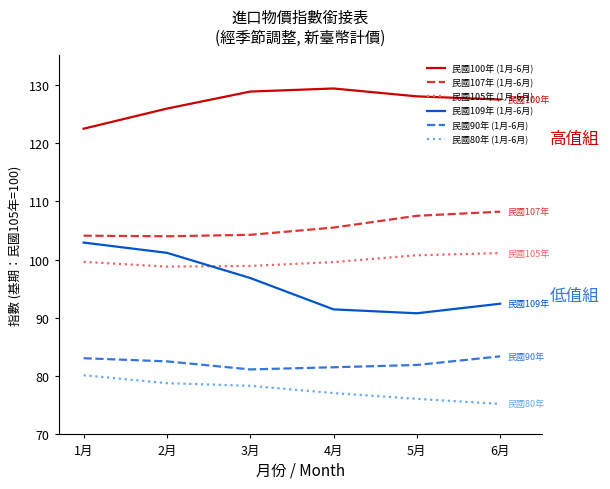

Rank the series by their maximum value, from lowest to highest.

民國80年 (1月-6月), 民國90年 (1月-6月), 民國105年 (1月-6月), 民國109年 (1月-6月), 民國107年 (1月-6月), 民國100年 (1月-6月)